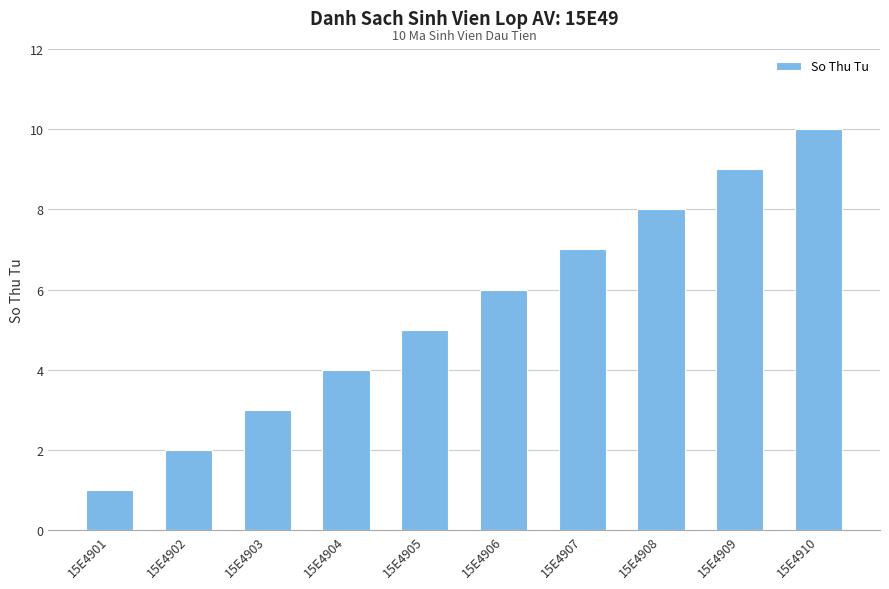

Which has a higher value, 15E4905 or 15E4906?

15E4906